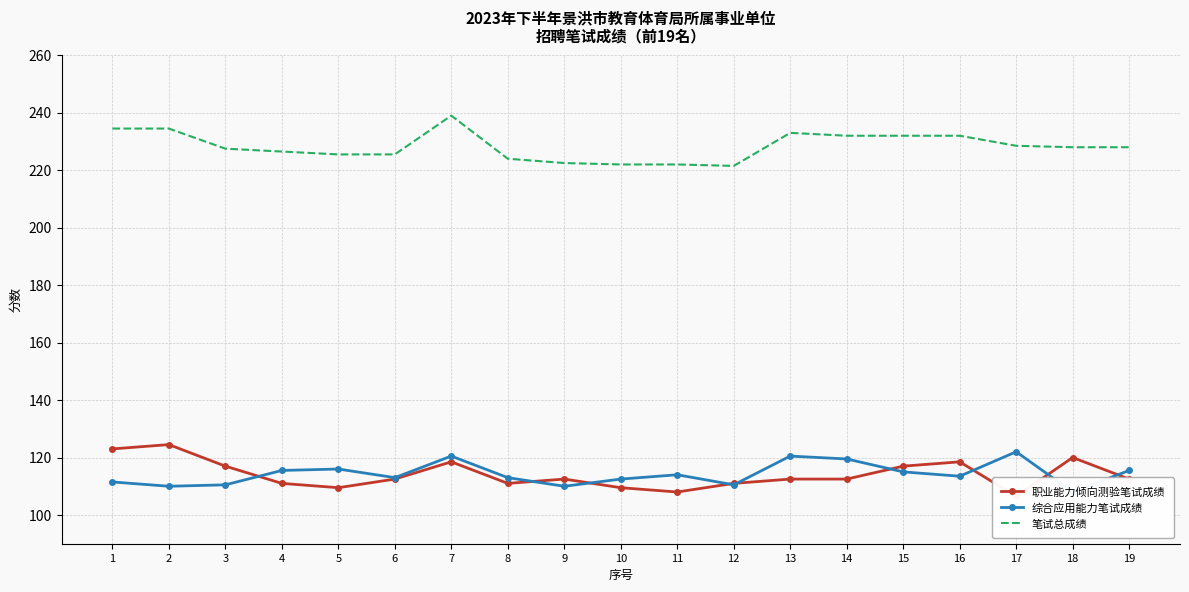

What is the difference between the 笔试总成绩 values at 3 and 4?

1.0